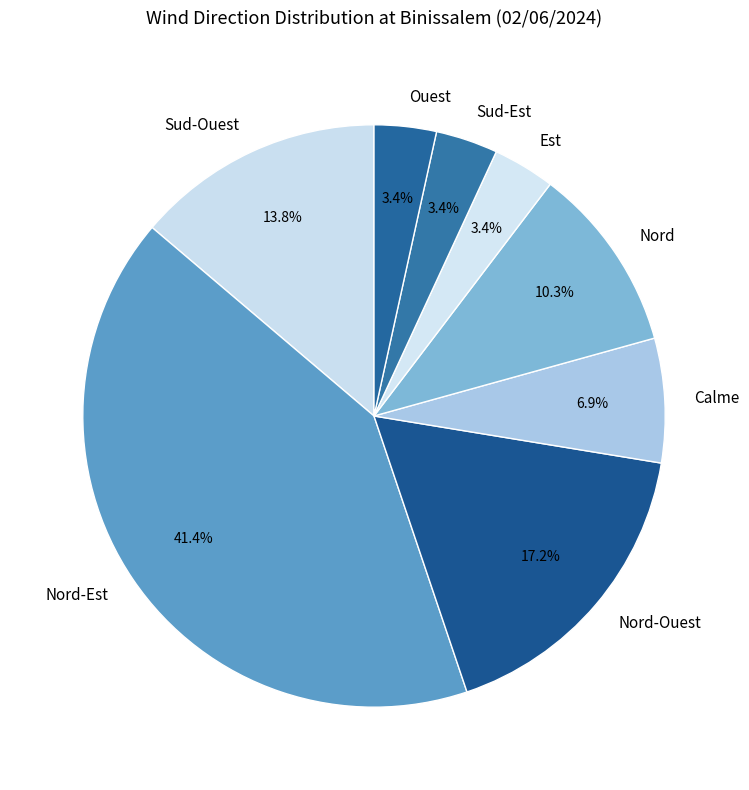

Which has a higher value, Sud-Ouest or Calme?

Sud-Ouest